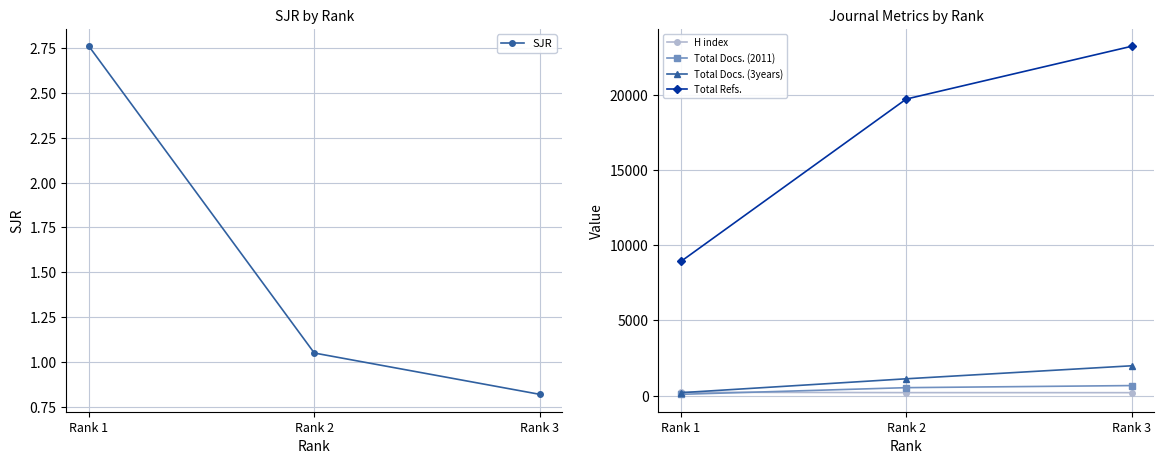

The value of Total Refs. at Rank 3 is 23238.0. True or false?

True